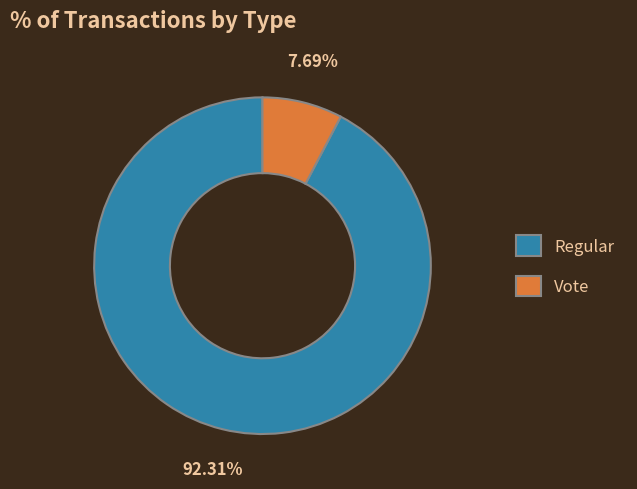

Does Regular represent more than half of the total?

Yes